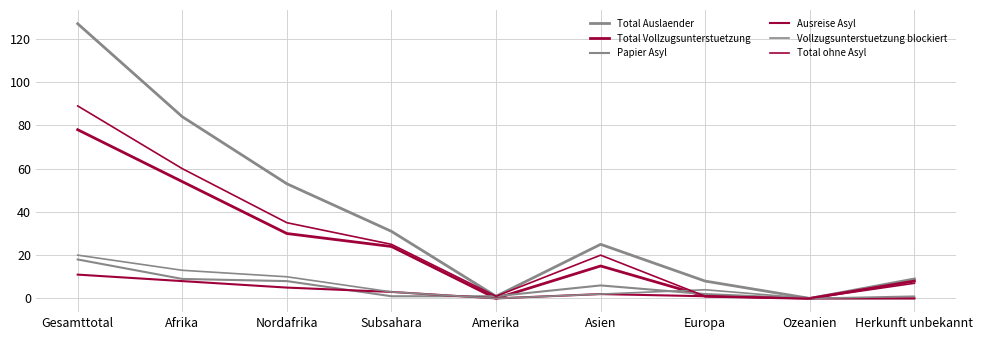

Does the chart display data point markers on the line(s)?

No